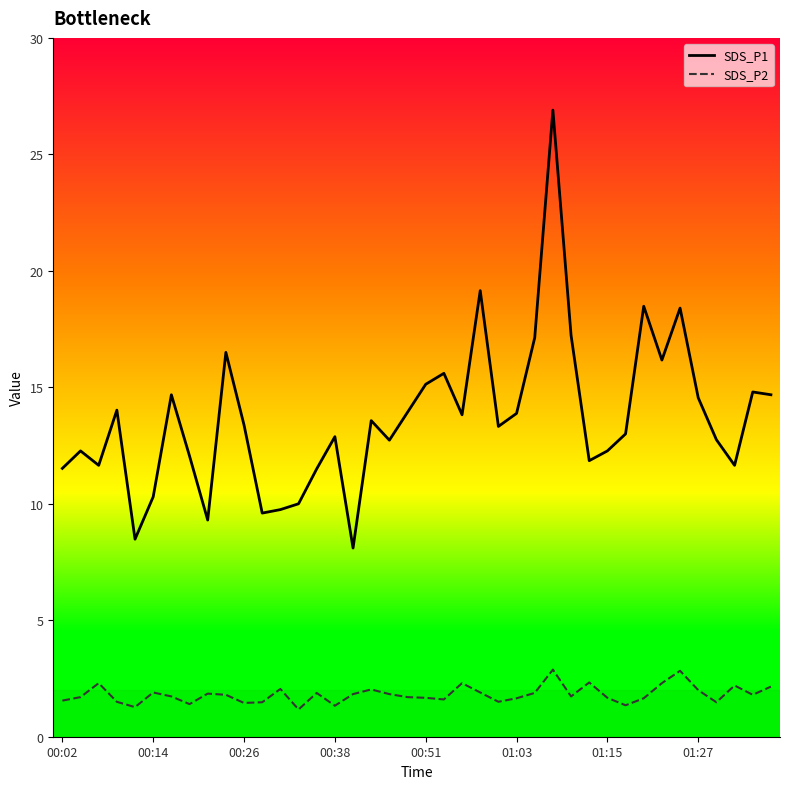

True or false: SDS_P2 and SDS_P1 intersect in this chart.

False